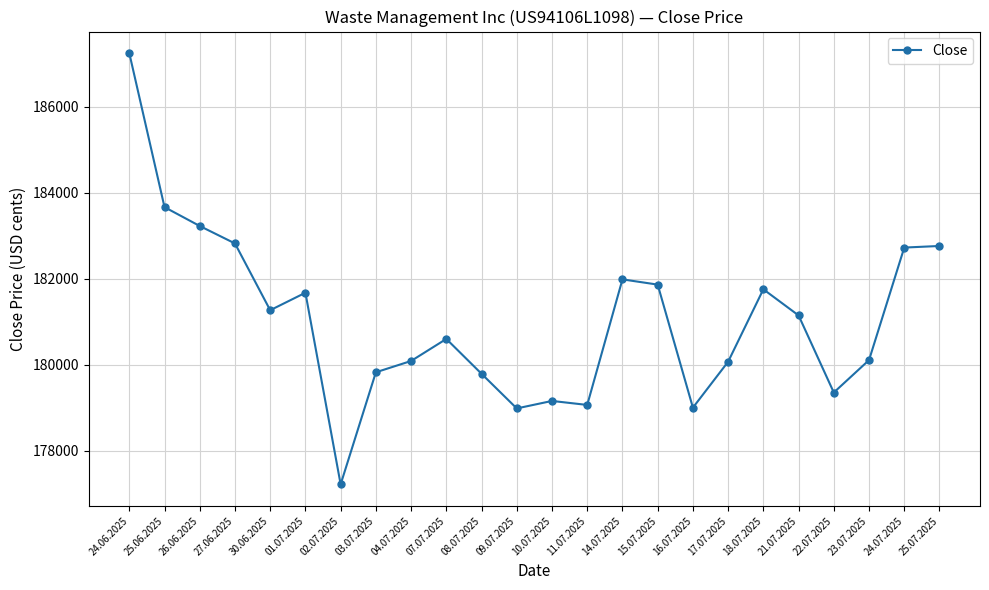

Where is the data nearest to the value 182230?

14.07.2025